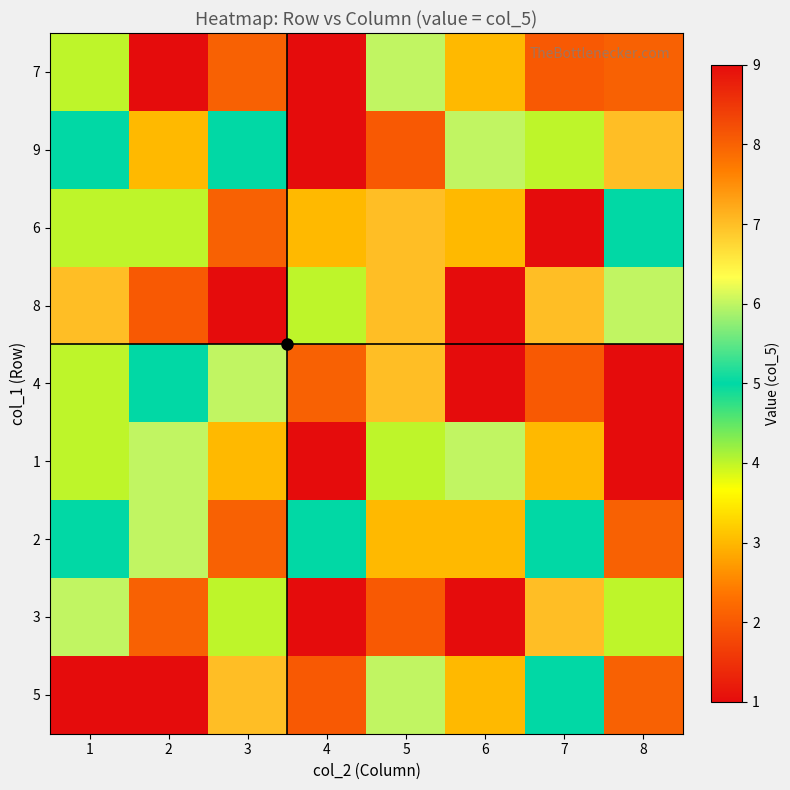

At which category does the chart reach its peak across all series?

4